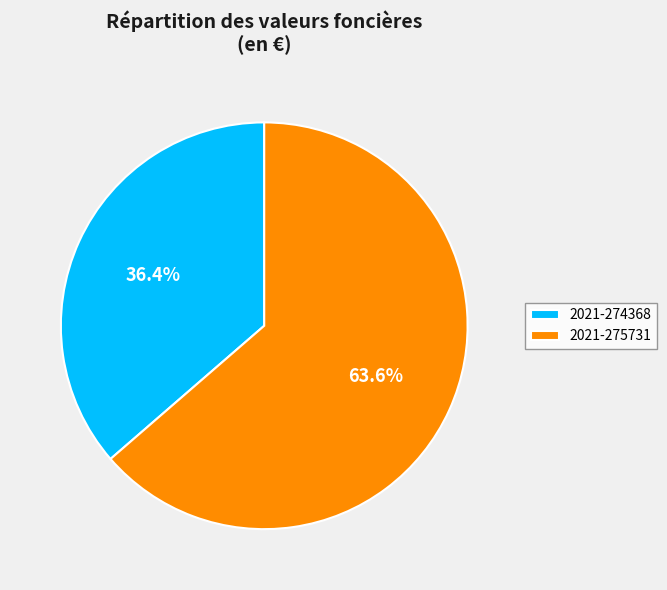

How many slices are in this pie chart?

2